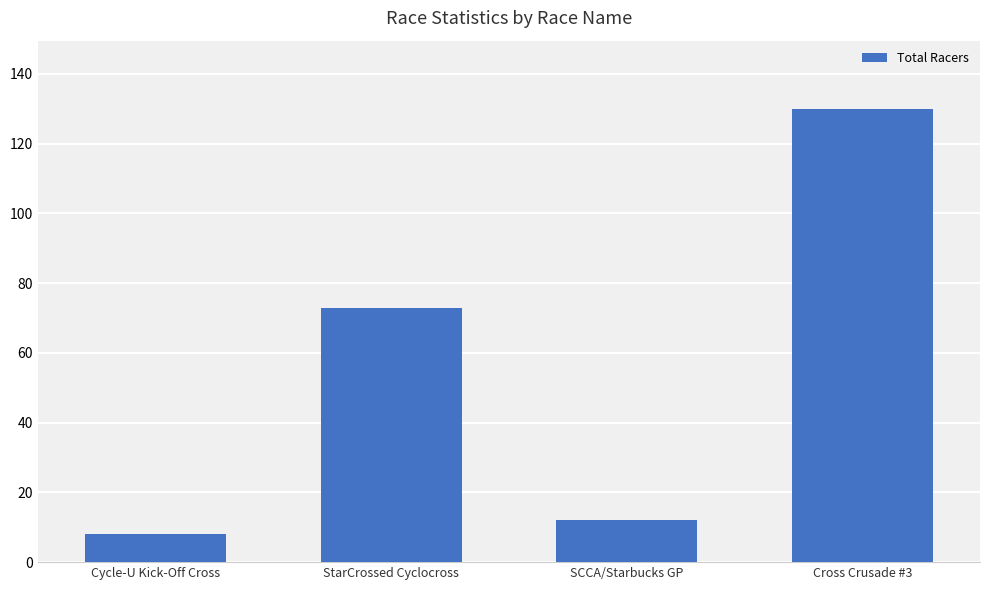

The value at SCCA/Starbucks GP is 3. True or false?

False